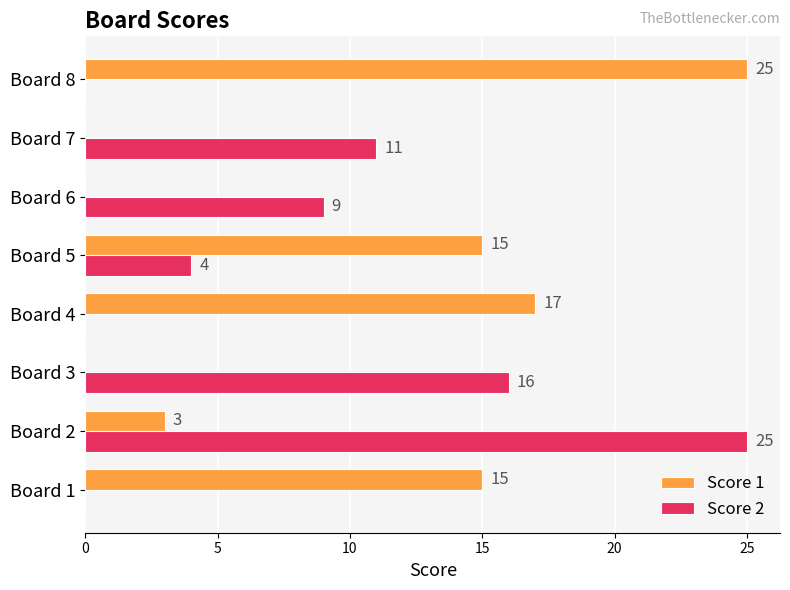

Which series changed the most between Board 5 and Board 7?

Score 1